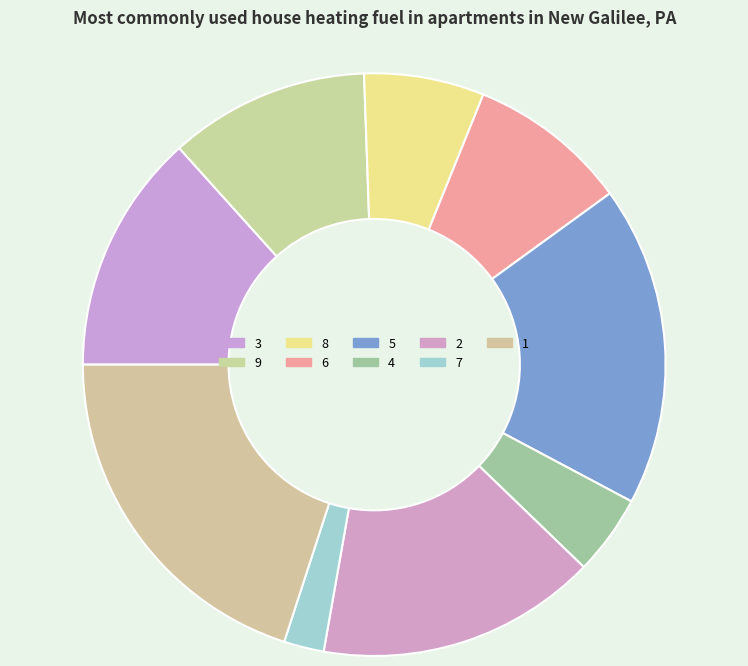

Which category has the biggest portion of the pie?

1